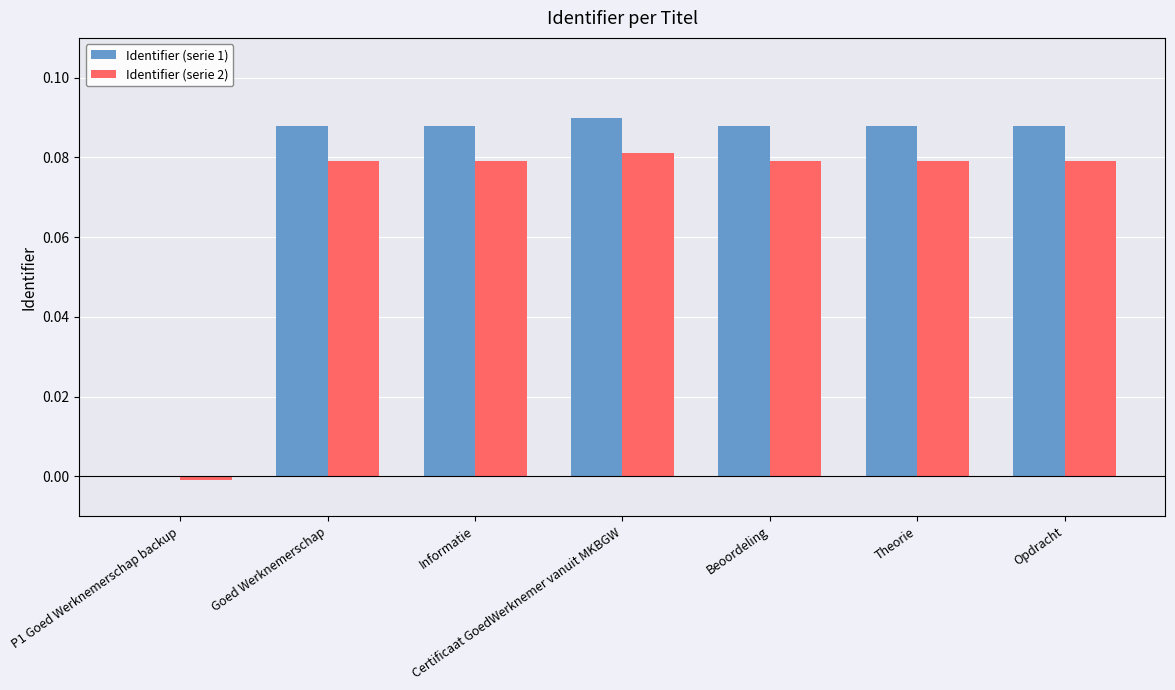

At which category does the chart reach its peak across all series?

Certificaat GoedWerknemer vanuit MKBGW